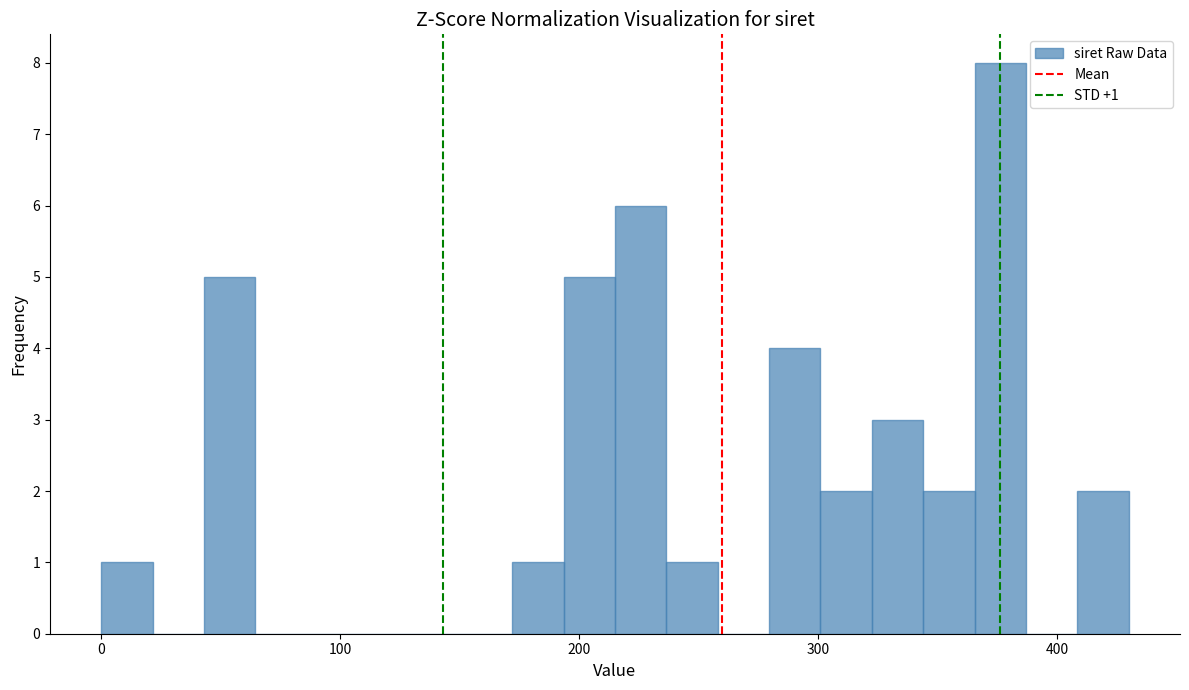

Read against the x-axis, roughly where is the centre of the tallest bar?

380